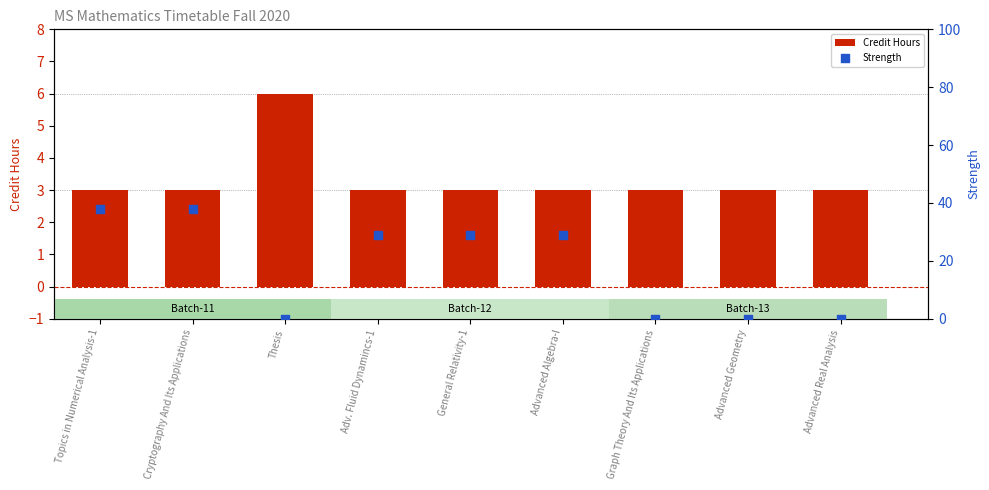

At how many categories does at least one series exceed 4?

6